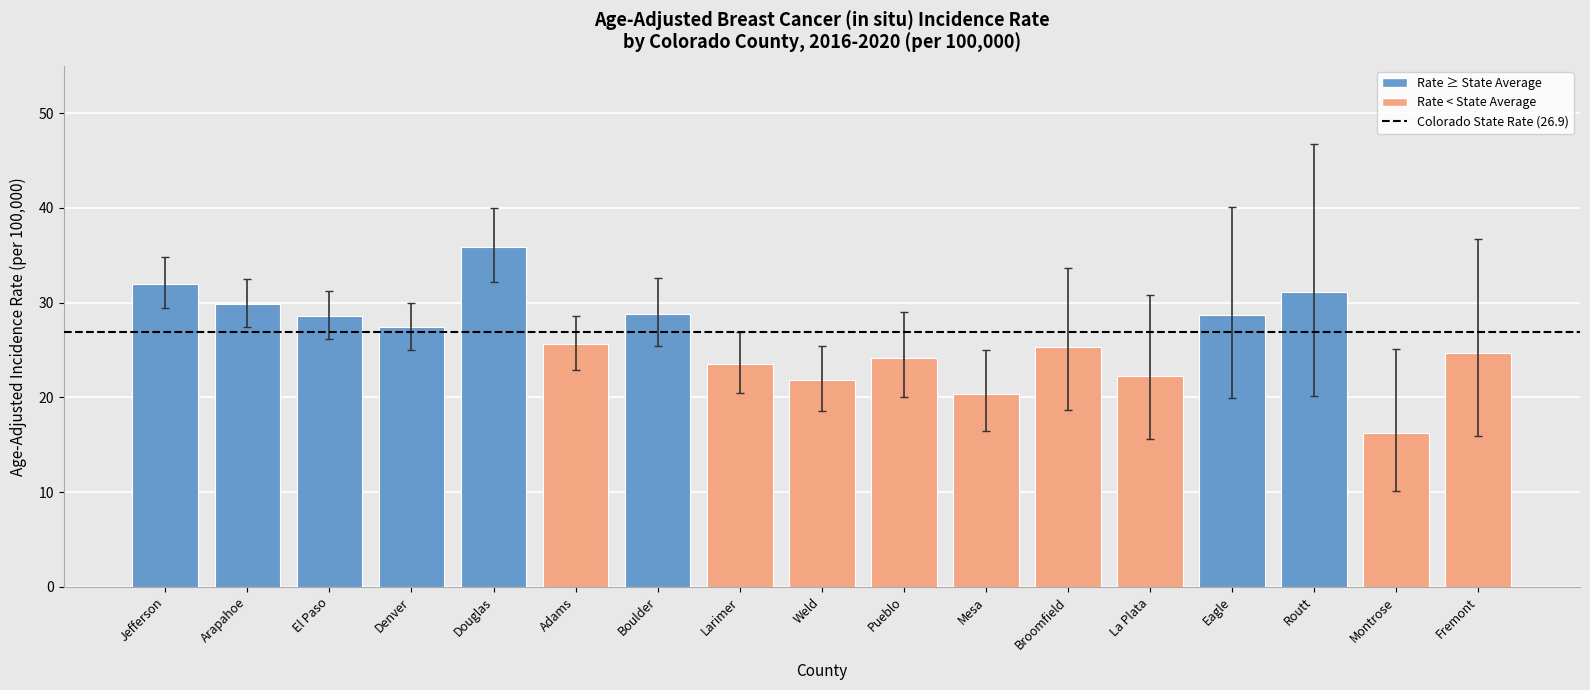

What is the sum of all values?

446.2